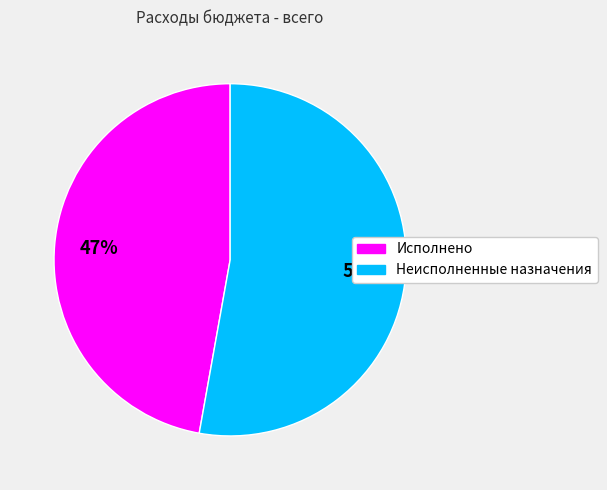

What percentage is the Неисполненные назначения slice, to the nearest percent?

53%